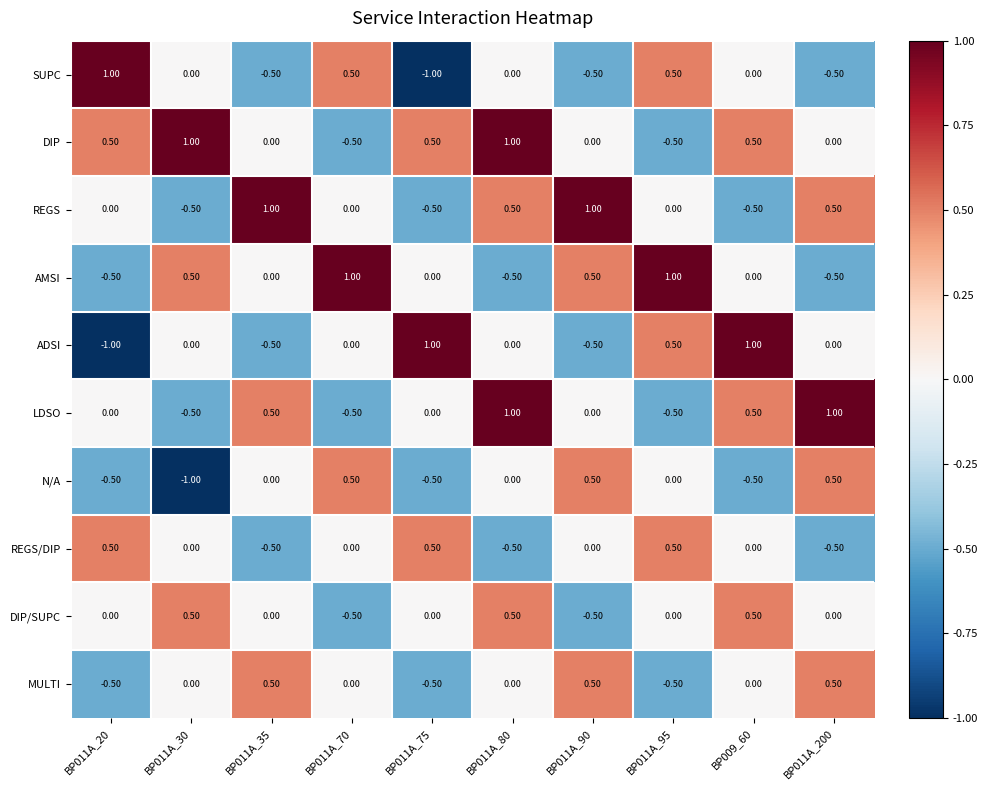

How many series are shown in this chart?

10